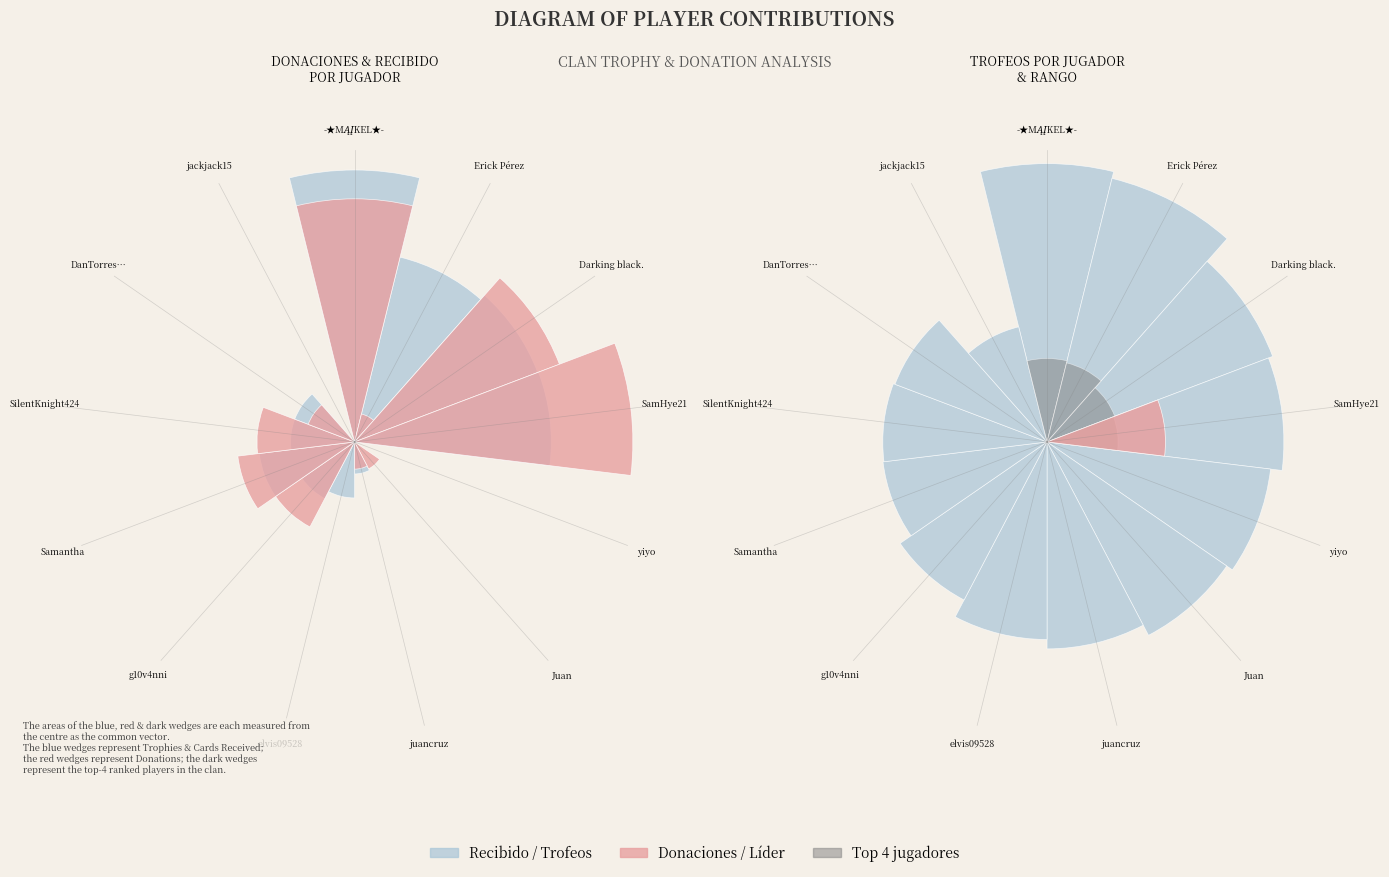

Rank the series at yiyo from lowest to highest value.

Recibido, Donaciones, Top 4, Líder, Trofeos